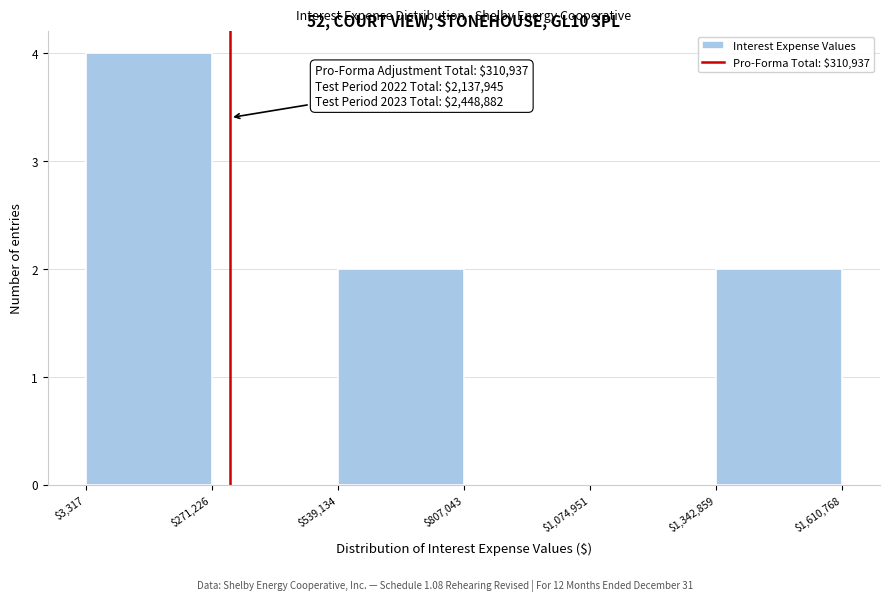

Which range on the x-axis has the tallest bar?

$3,317 to $271,226